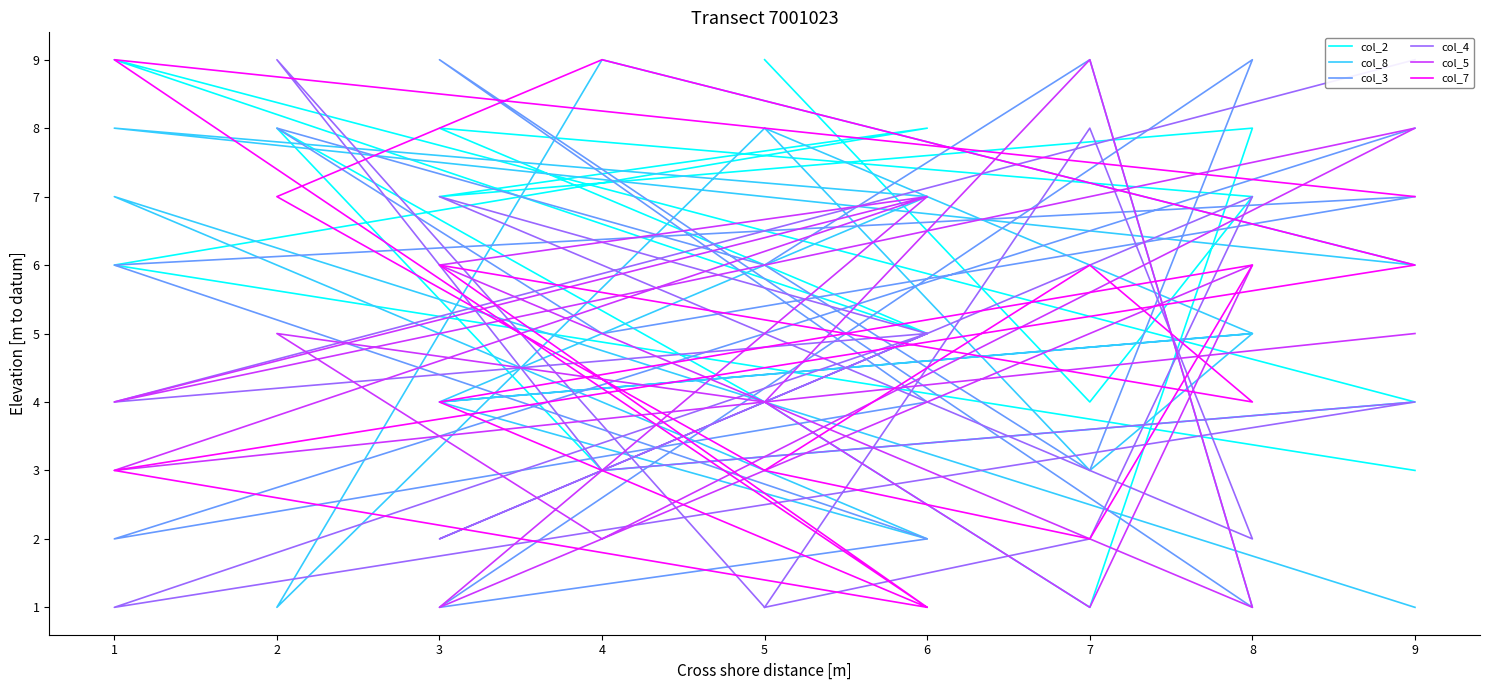

How many series are shown in this chart?

6